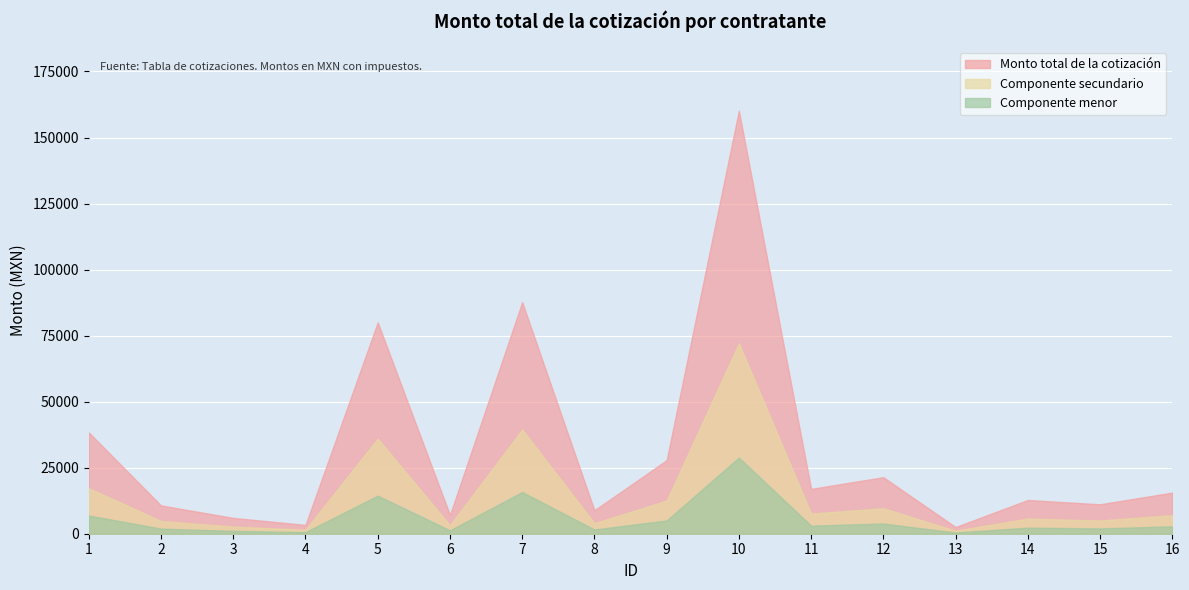

What is the approximate value at 5?

80040.0